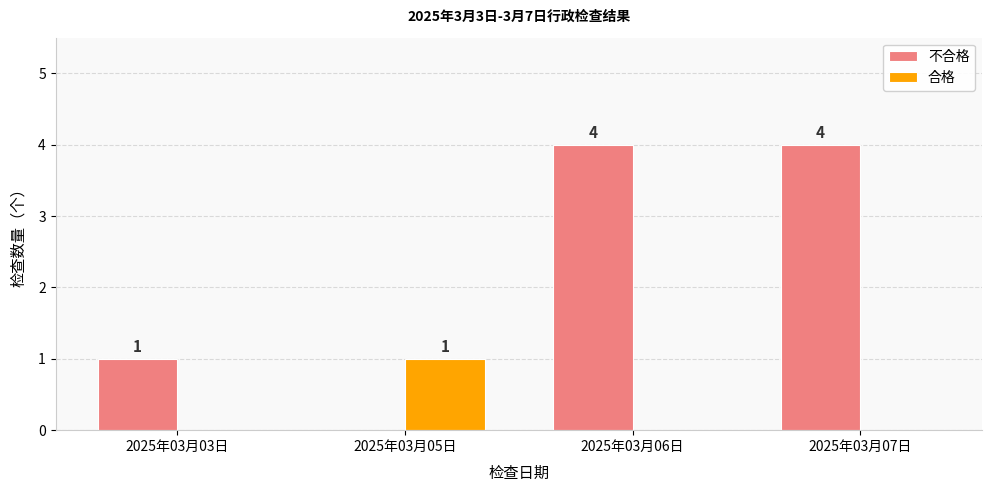

Reading left to right, extract all data points from this chart.

不合格: 1	0	4	4
合格: 0	1	0	0